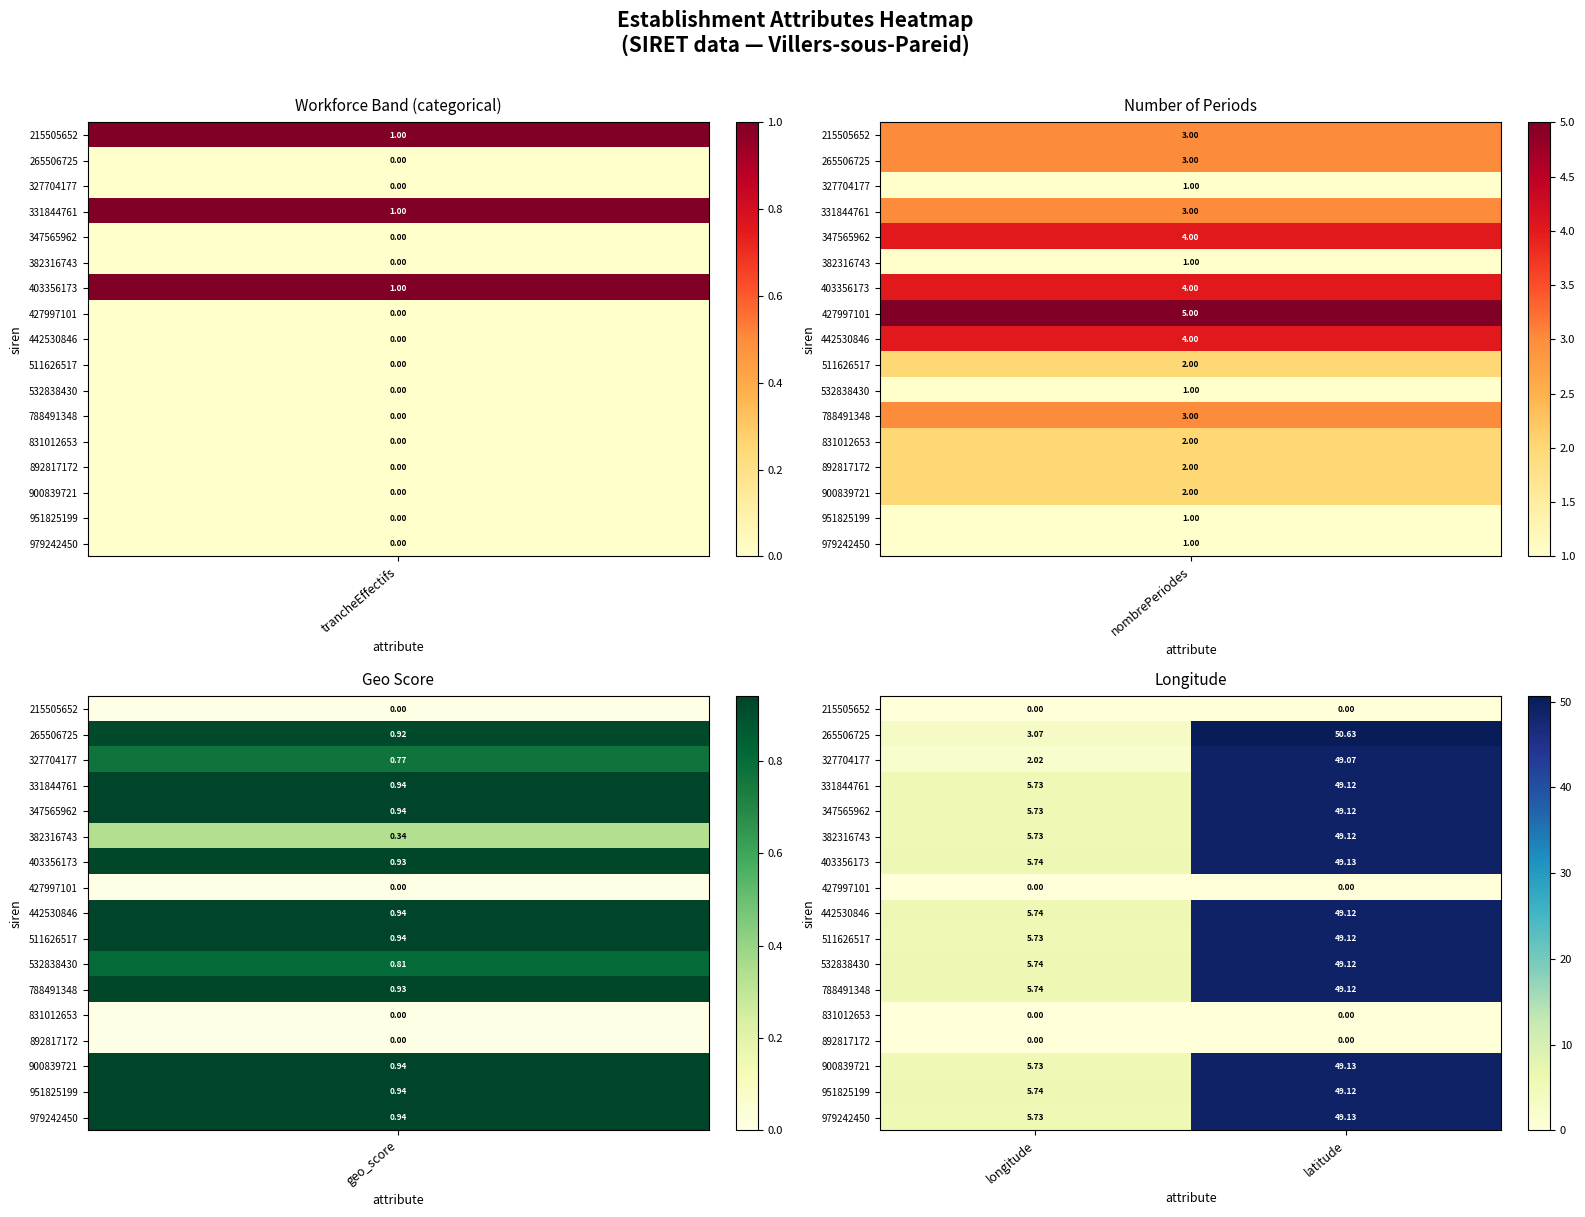

At which label does 331844761 first exceed 49?

latitude